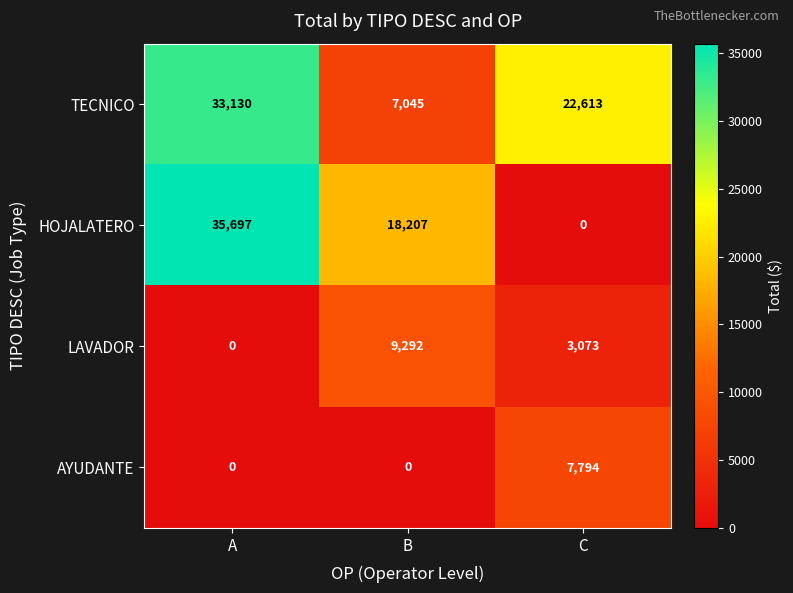

Which series changed the most between A and B?

TECNICO